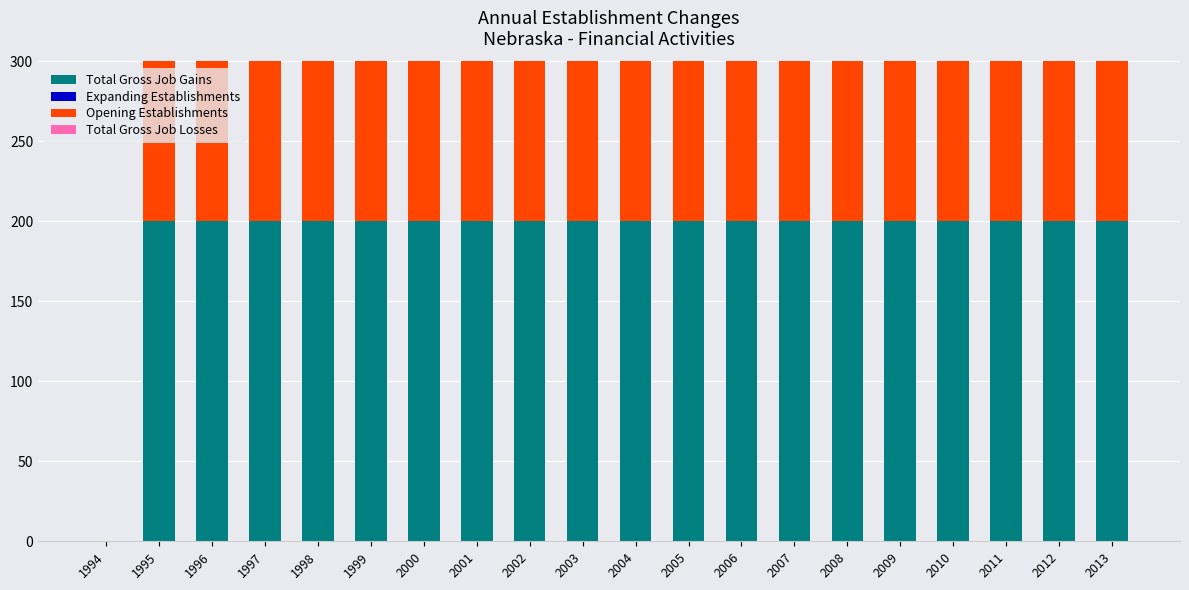

How many series are shown in this chart?

4